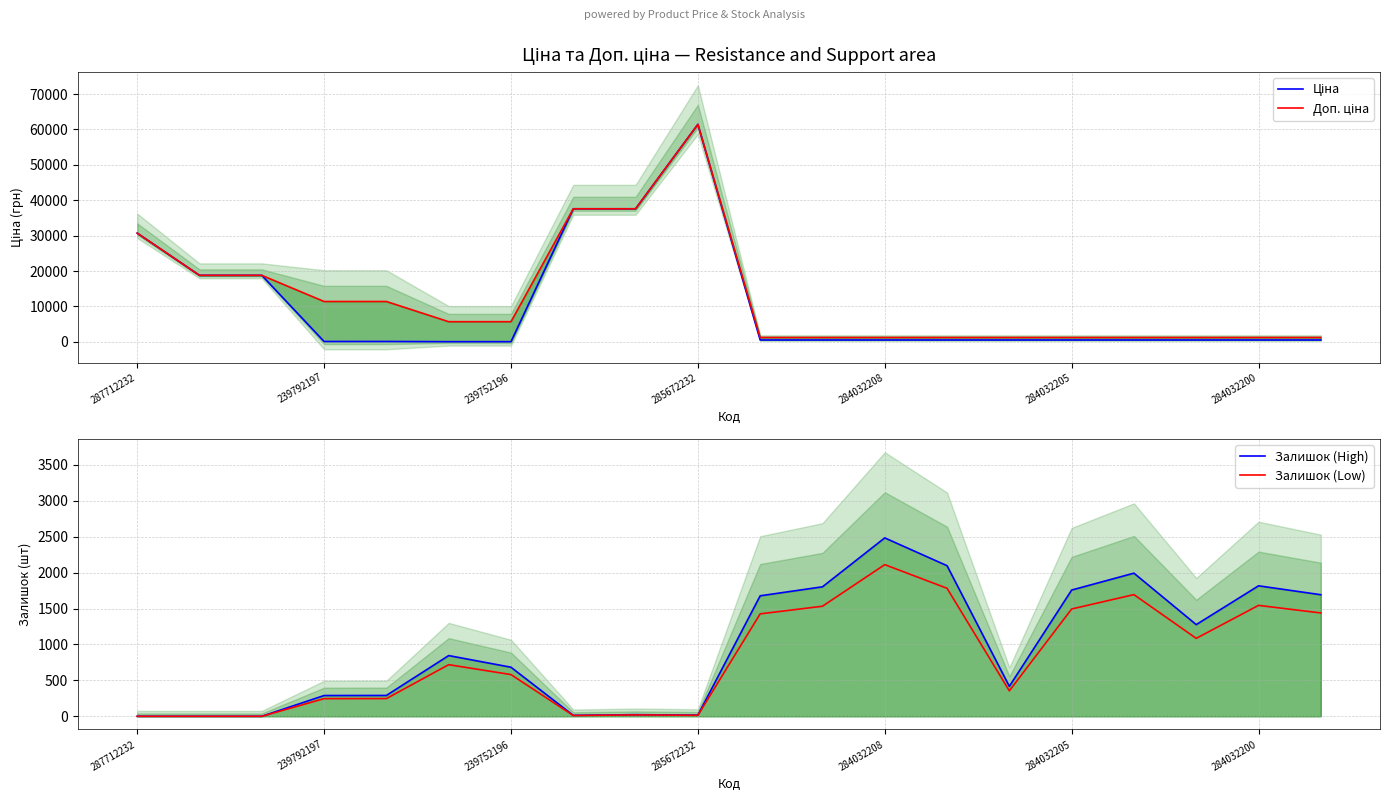

What is the label of the 18th point from the right?

239752196